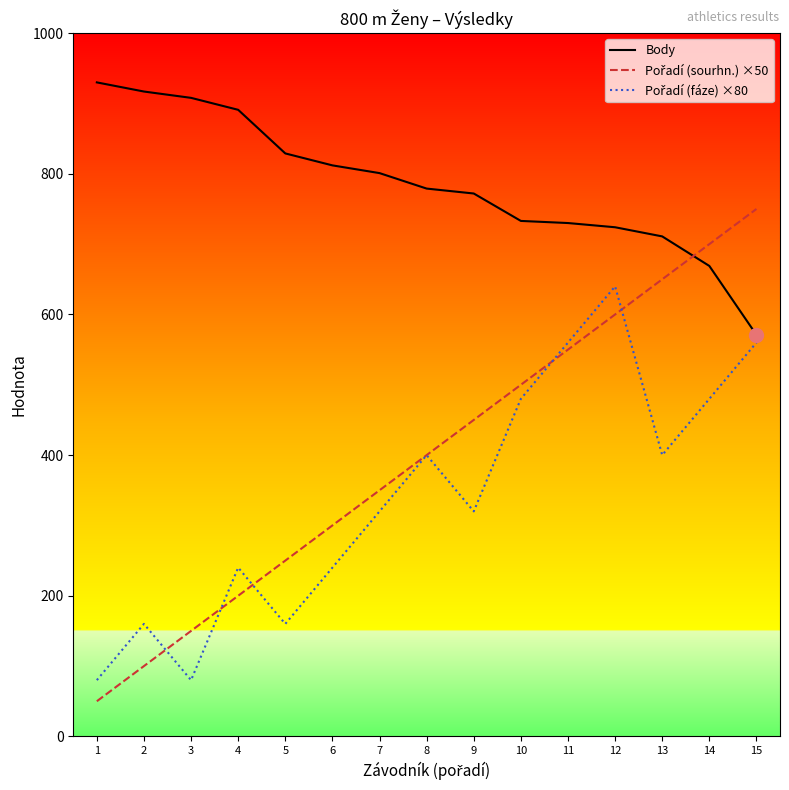

Read the Body value at 4.

891